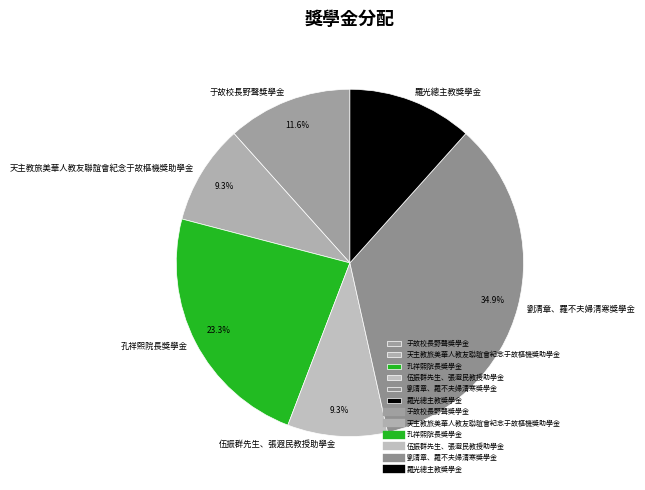

Is there a majority slice in this chart?

No